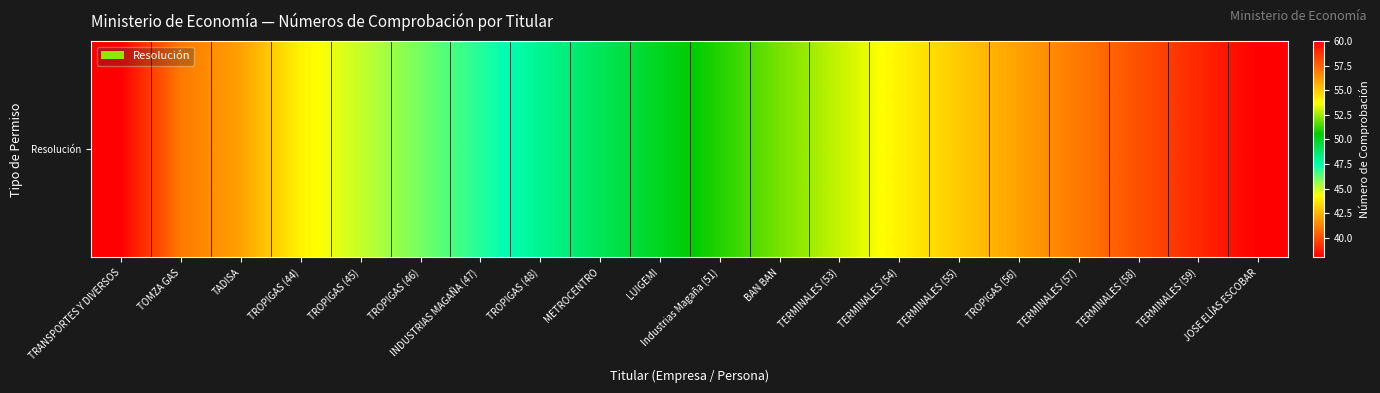

Rank the categories by value from lowest to highest.

TRANSPORTES Y DIVERSOS, TOMZA GAS, TADISA, TROPIGAS (44), TROPIGAS (45), TROPIGAS (46), INDUSTRIAS MAGAÑA (47), TROPIGAS (48), METROCENTRO, LUIGEMI, Industrias Magaña (51), BAN BAN, TERMINALES (53), TERMINALES (54), TERMINALES (55), TROPIGAS (56), TERMINALES (57), TERMINALES (58), TERMINALES (59), JOSE ELÍAS ESCOBAR